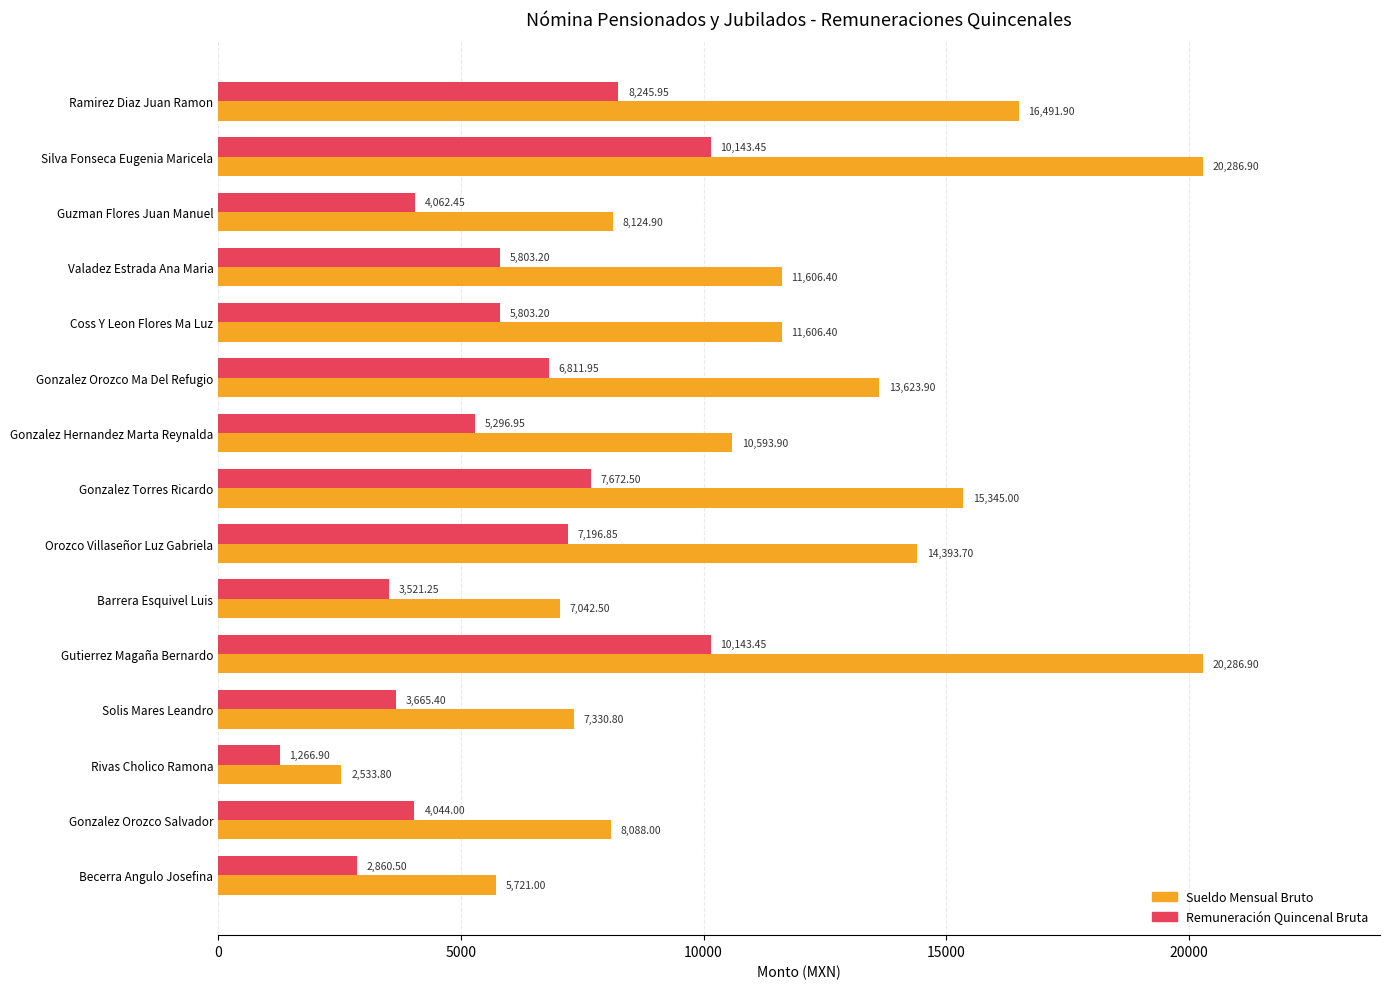

List the series in order of their peak value, highest first.

Sueldo Mensual Bruto, Remuneración Quincenal Bruta